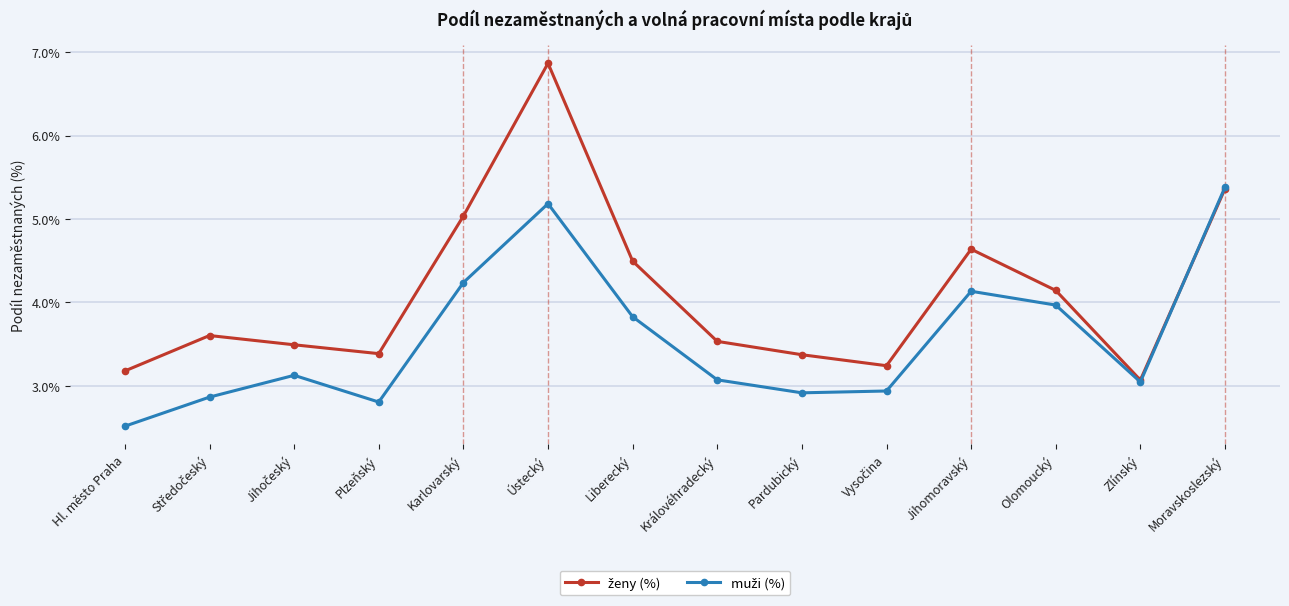

Is this an area chart (filled region under the line)?

No